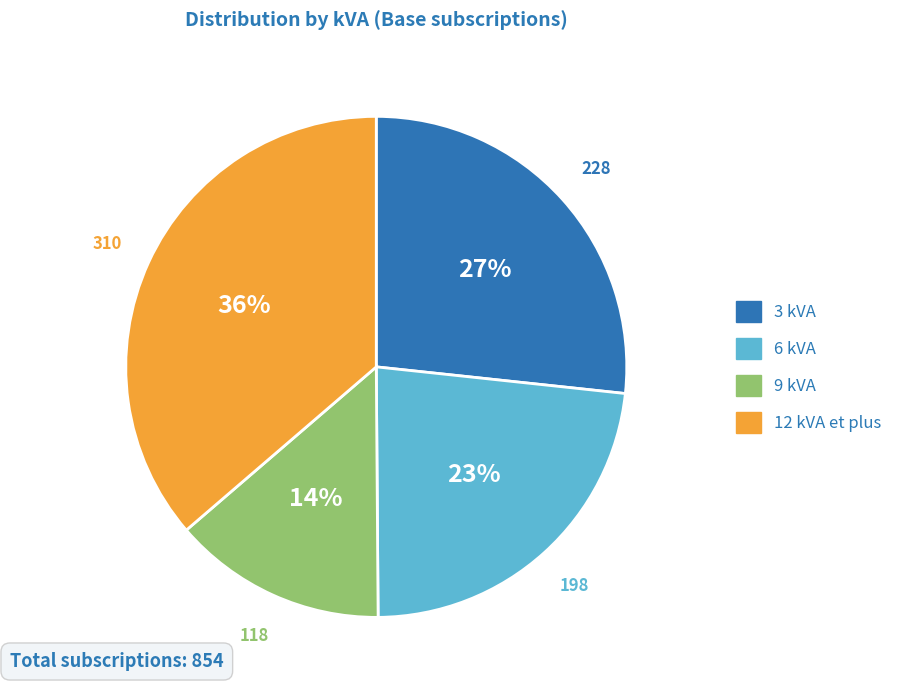

What is the ratio of the value at 12 kVA et plus to the value at 9 kVA?

2.6